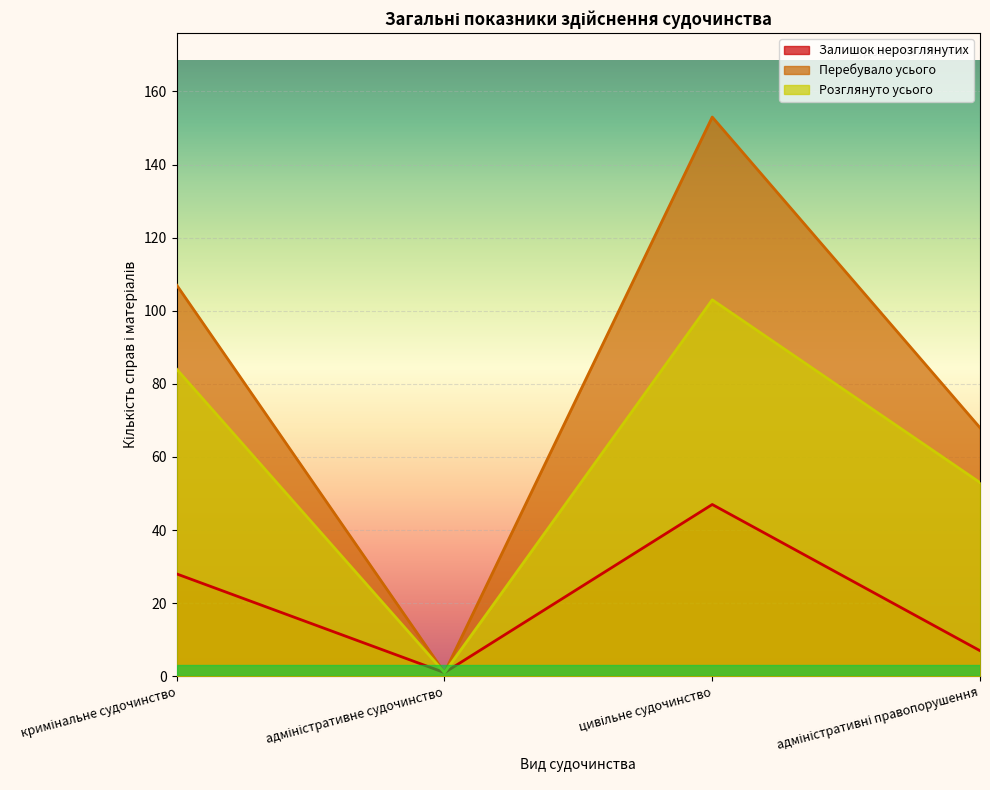

At which label does Залишок нерозглянутих first exceed 28?

цивільне судочинство